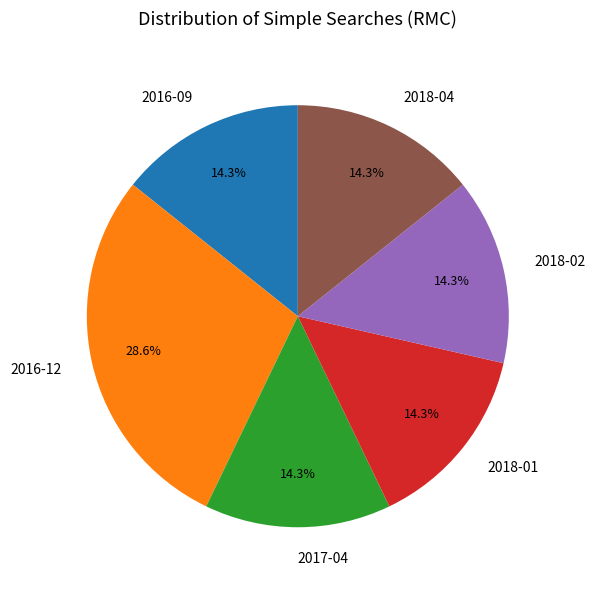

To the nearest percent, what percentage of the pie is 2017-04?

14%